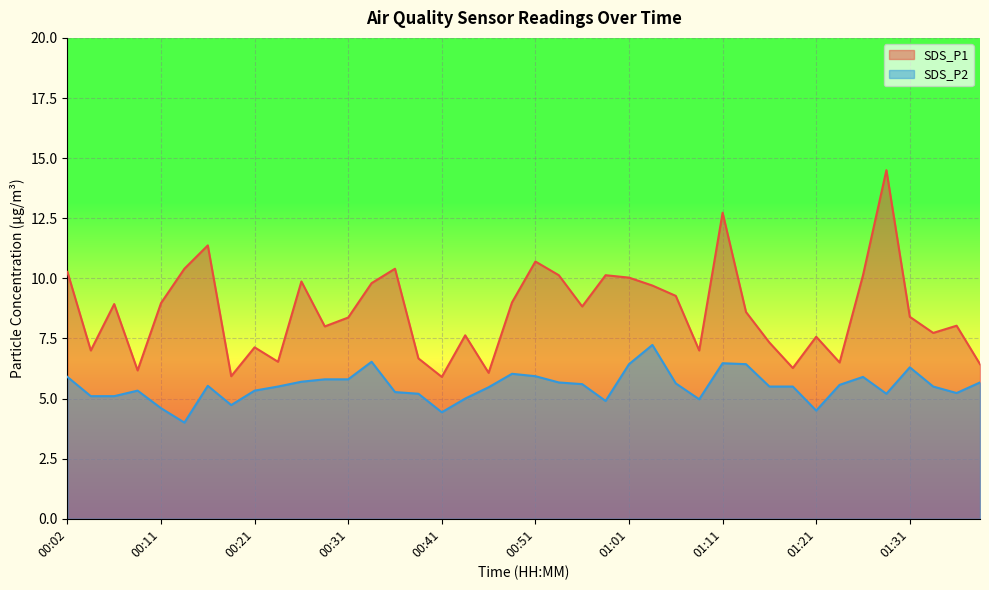

How many lines are shown in the chart?

2